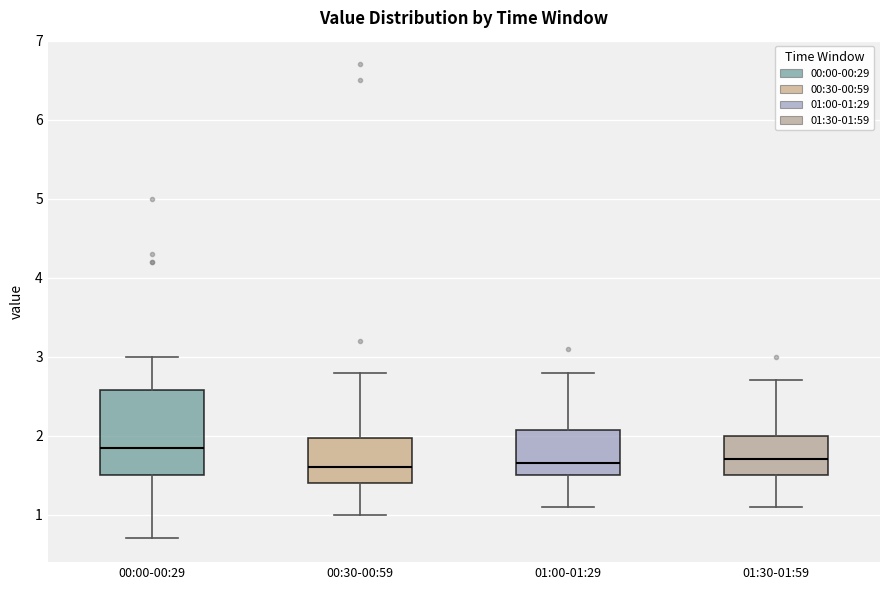

Reading left to right, read every box against the y-axis: the position of its median line, the range the box covers, and the ends of its whiskers. The values are not printed on the chart, so give them approximately, as read against the axis.

00:00-00:29: median 1.9, box 1.5 to 2.6, whiskers 0.7 to 3.0
00:30-00:59: median 1.6, box 1.4 to 2.0, whiskers 1.0 to 2.8
01:00-01:29: median 1.7, box 1.5 to 2.1, whiskers 1.1 to 2.8
01:30-01:59: median 1.7, box 1.5 to 2.0, whiskers 1.1 to 2.7